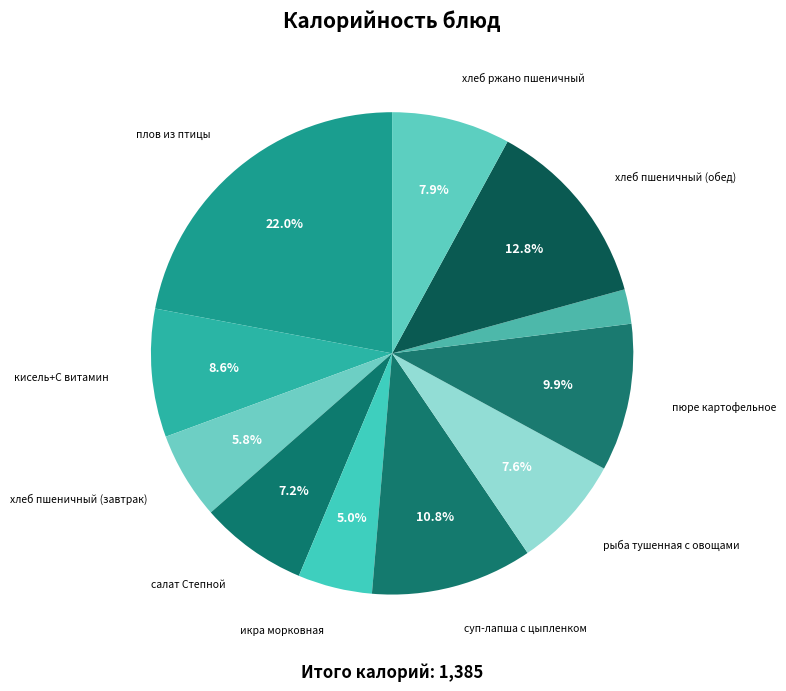

Rank the categories by value from highest to lowest.

плов из птицы, хлеб пшеничный (обед), суп-лапша с цыпленком, пюре картофельное, кисель+С витамин, хлеб ржано пшеничный, рыба тушенная с овощами, салат Степной, хлеб пшеничный (завтрак), икра морковная, компот из свежемороженных ягод